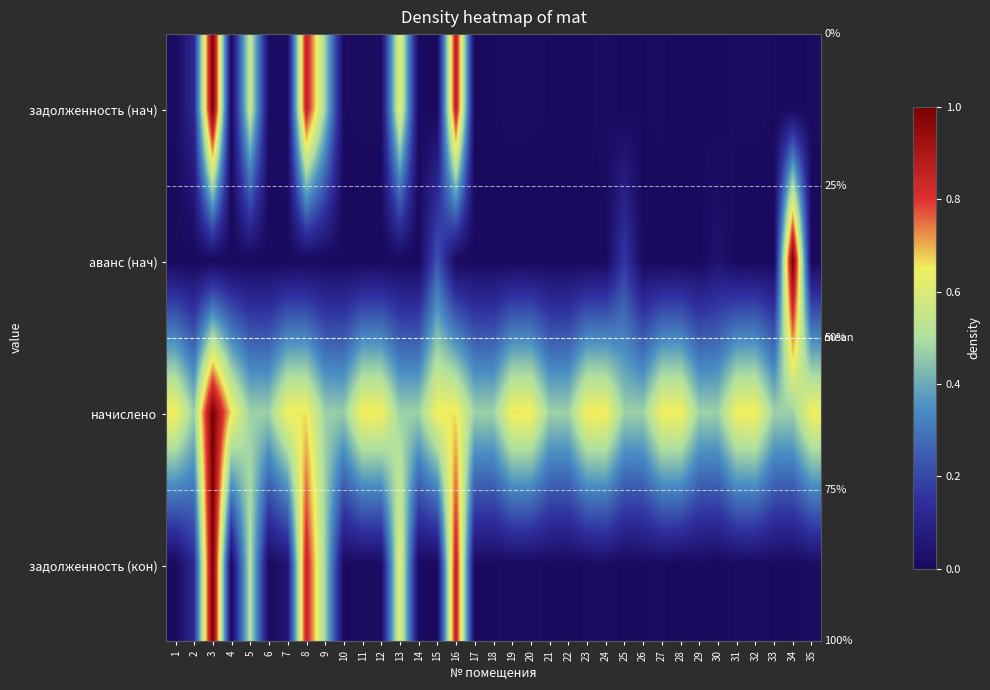

What is the greatest value displayed?

1.0